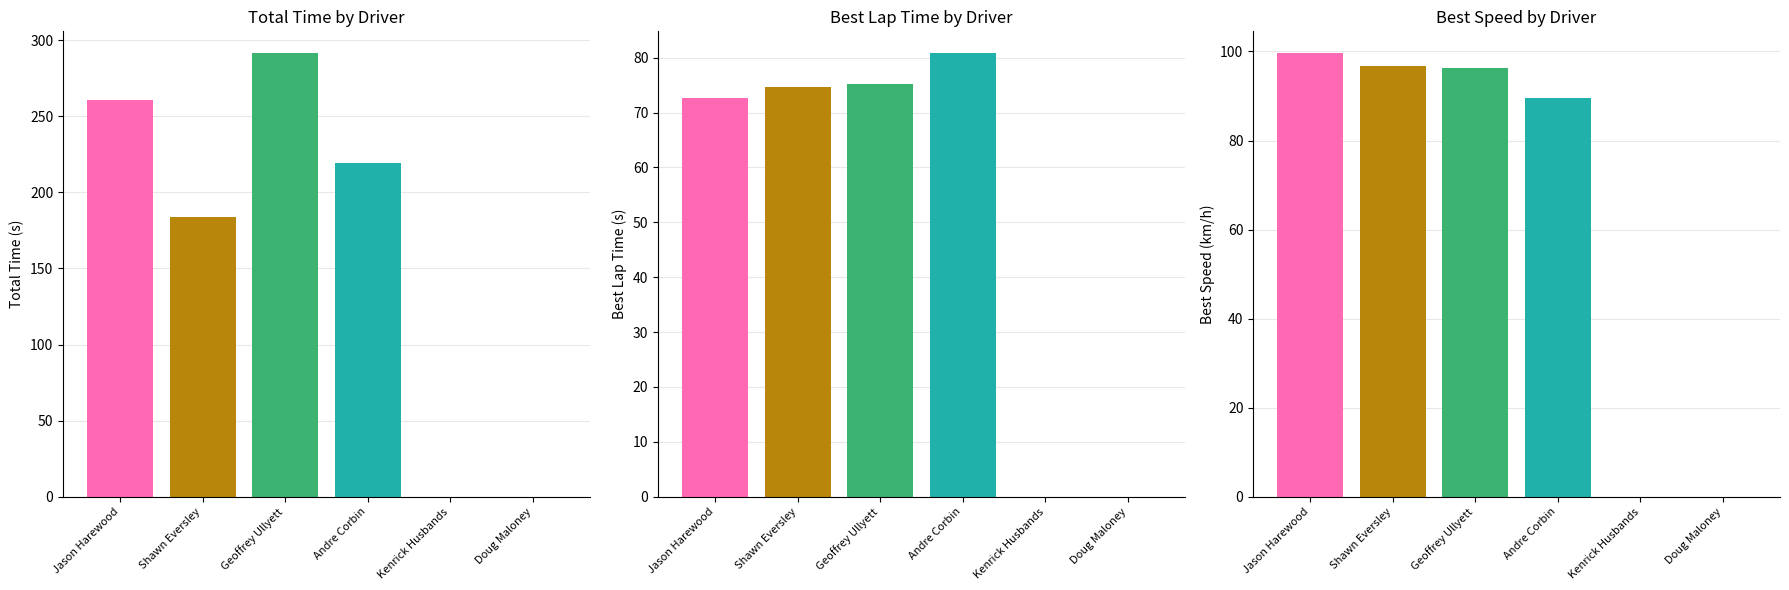

Between Andre Corbin and Jason Harewood, which is larger?

Jason Harewood